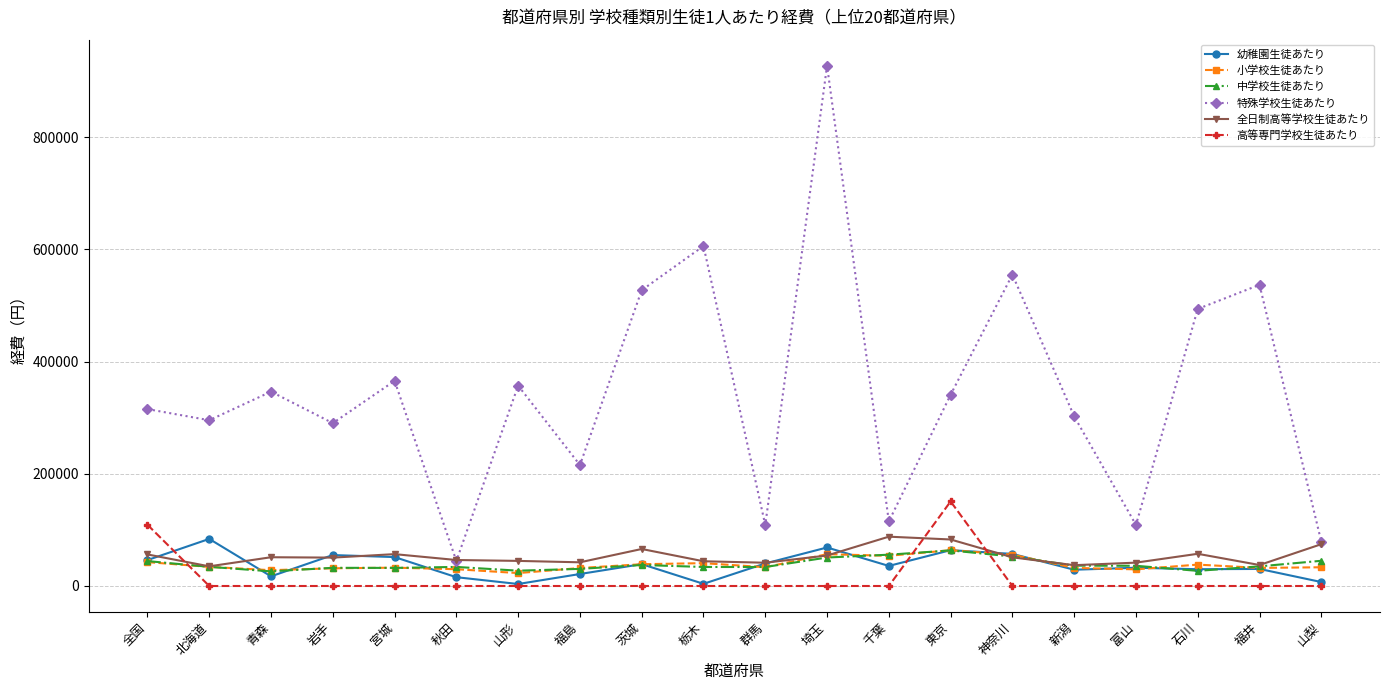

Which series changed the most between 新潟 and 山梨?

特殊学校生徒あたり